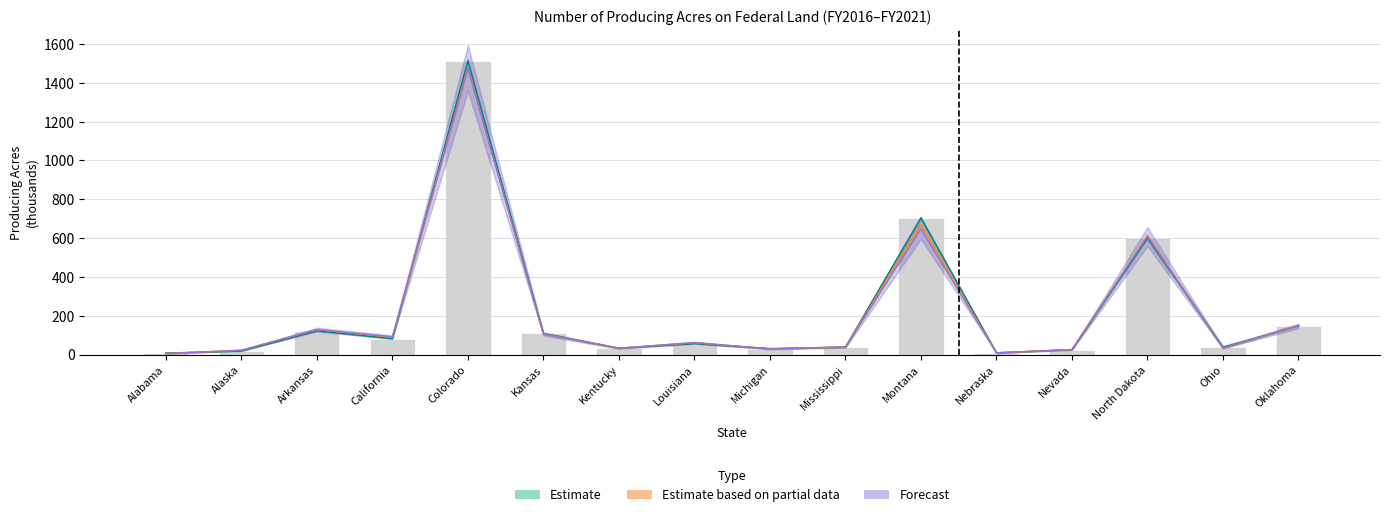

Reading left to right, what are all the values shown in this chart?

FY 2016: 7.6	17.5	122.2	81.4	1513.3	109.2	32.9	56.0	30.9	38.2	704.7	8.8	25.3	598.9	37.4	148.4
FY 2017: 7.6	17.5	122.2	81.4	1513.3	109.2	32.9	56.0	30.9	38.2	704.7	8.8	25.3	598.9	37.4	148.4
FY 2018: 5.1	22.1	128.6	89.4	1476.2	106.5	32.6	61.1	28.7	39.0	668.9	8.8	25.7	612.8	33.2	149.6
FY 2019: 5.1	22.1	127.9	91.4	1476.3	105.8	32.3	61.1	28.7	38.6	647.3	8.8	25.3	607.7	33.5	147.7